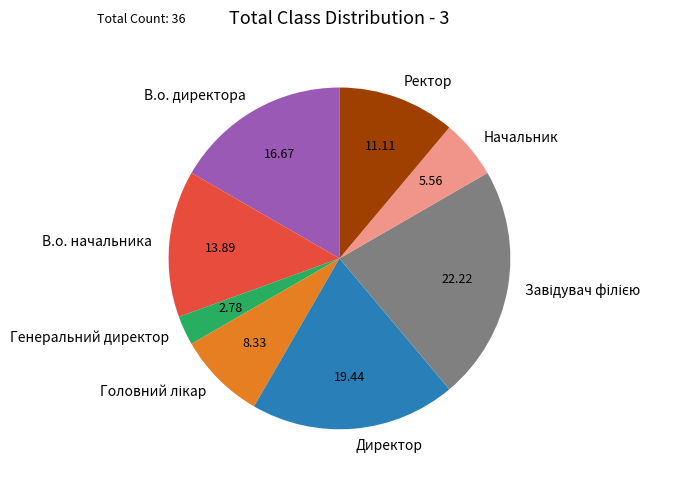

Count the number of slices in the pie.

8